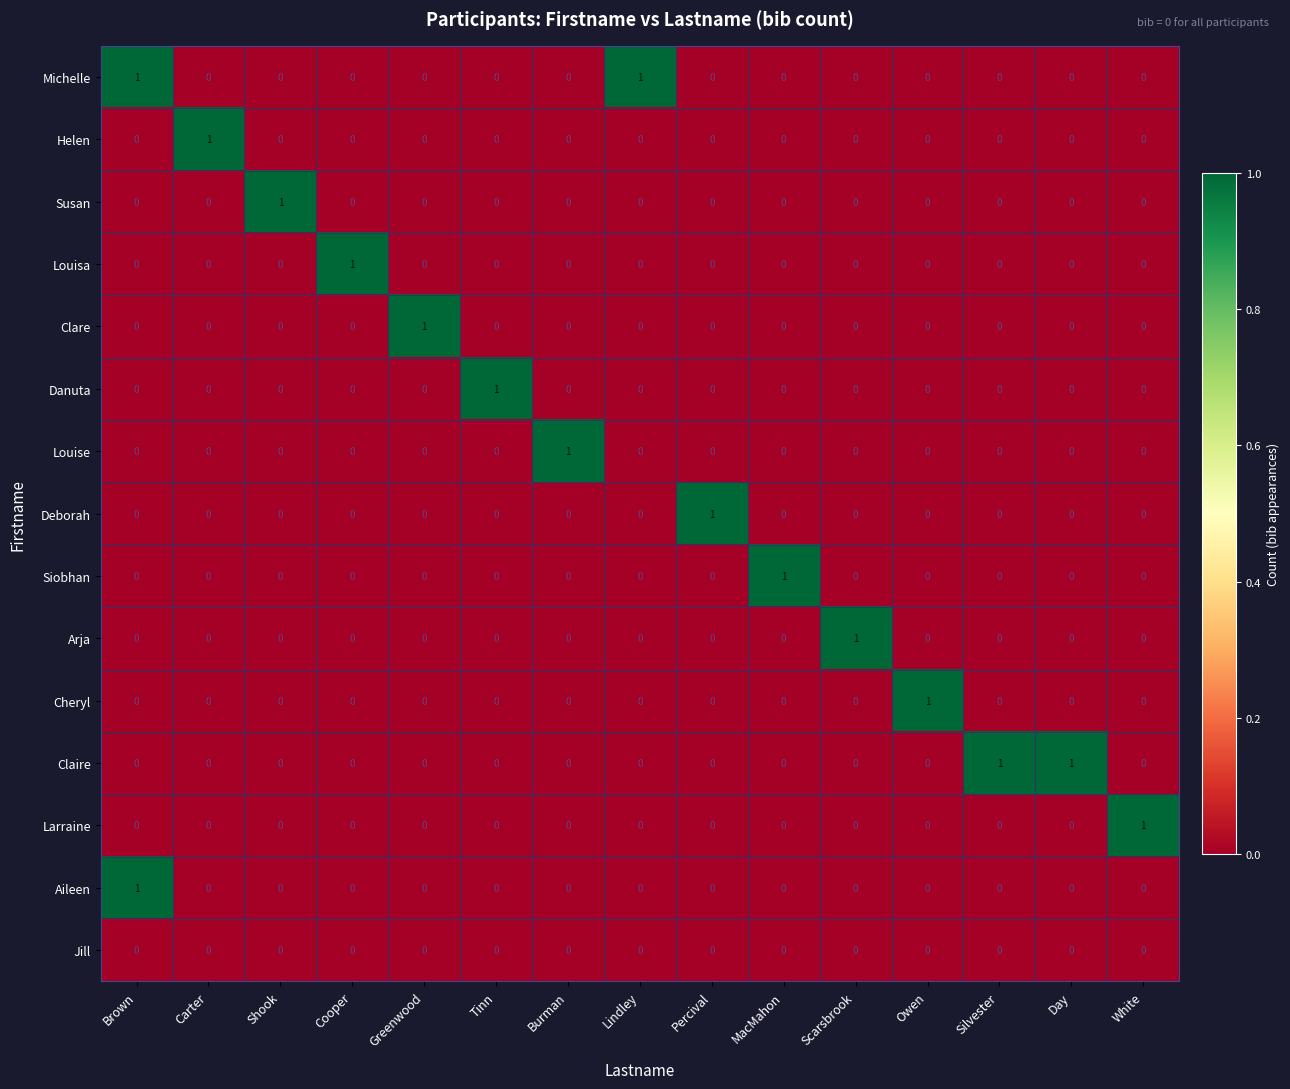

Is it true that Aileen equals 0 at Greenwood?

True